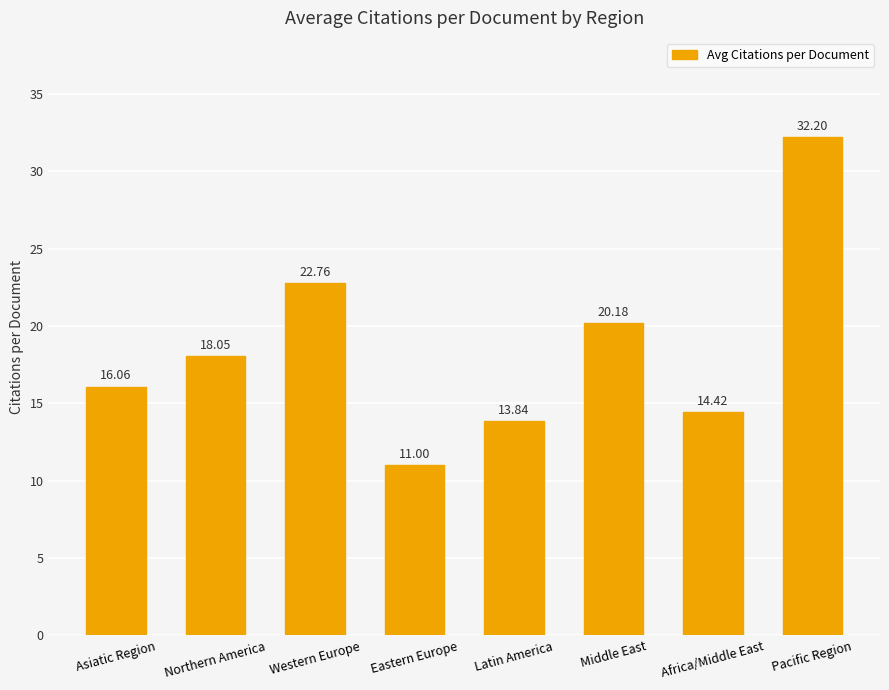

What is the difference between the maximum and minimum values?

21.2